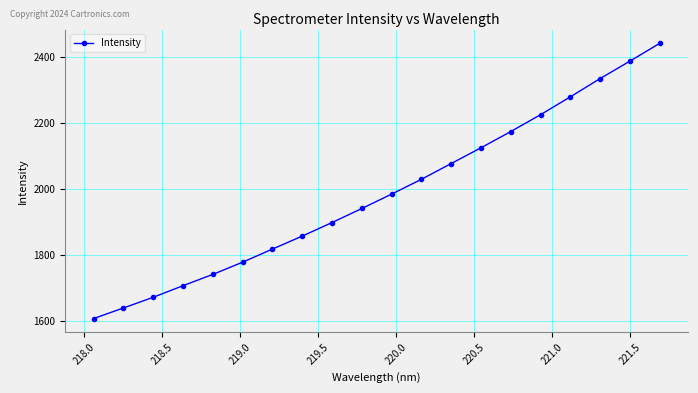

True or false: there are more than 0 points higher than both neighbors.

False